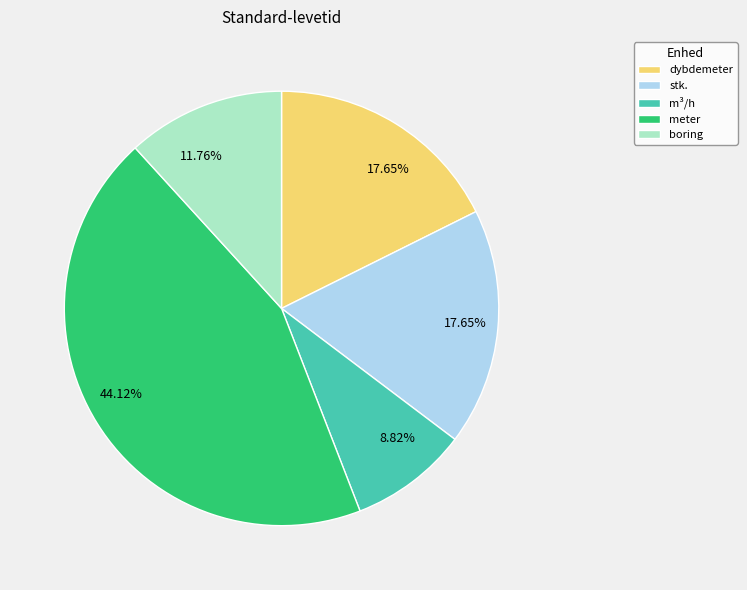

To the nearest percent, what is the average slice percentage?

20%